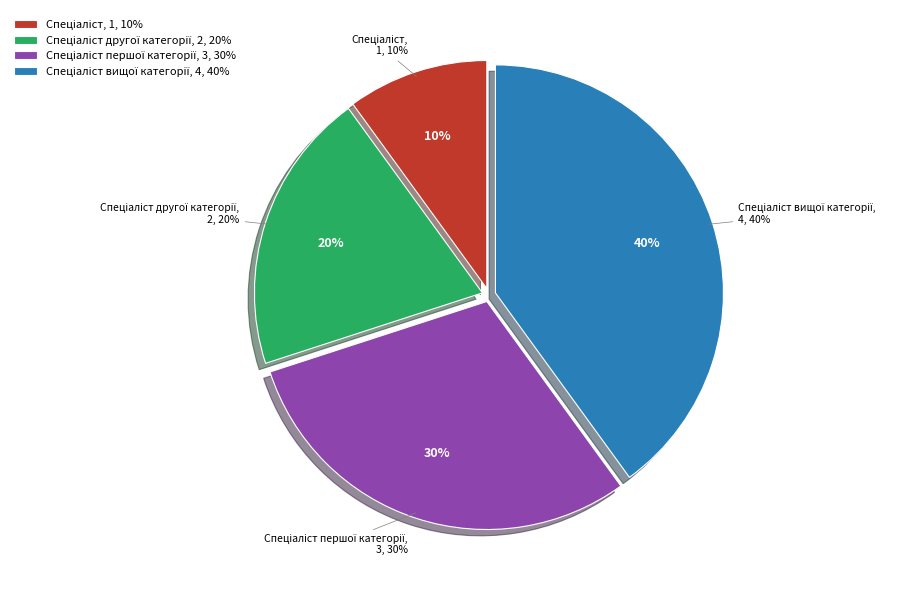

Does any single category account for the majority?

No